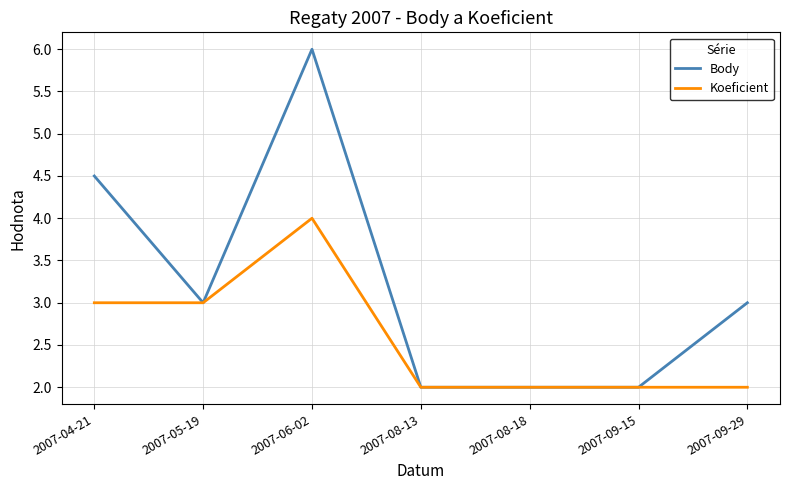

Is it true that Body equals 3.0 at 2007-08-13?

False